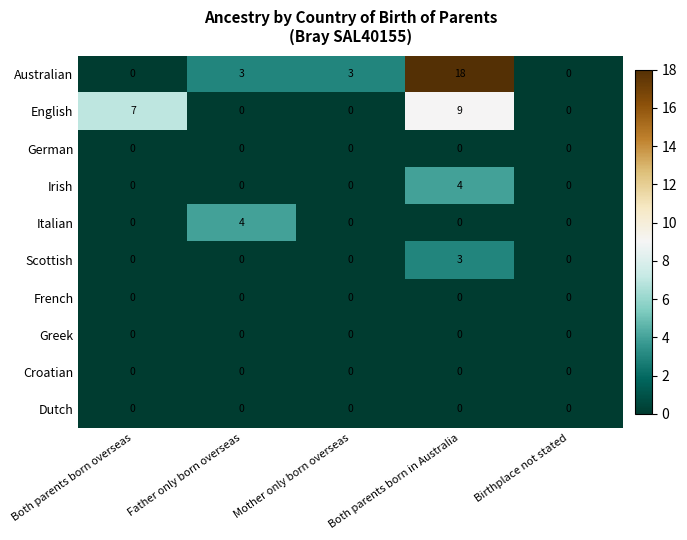

What is the difference between the maximum and minimum values in the English series?

9